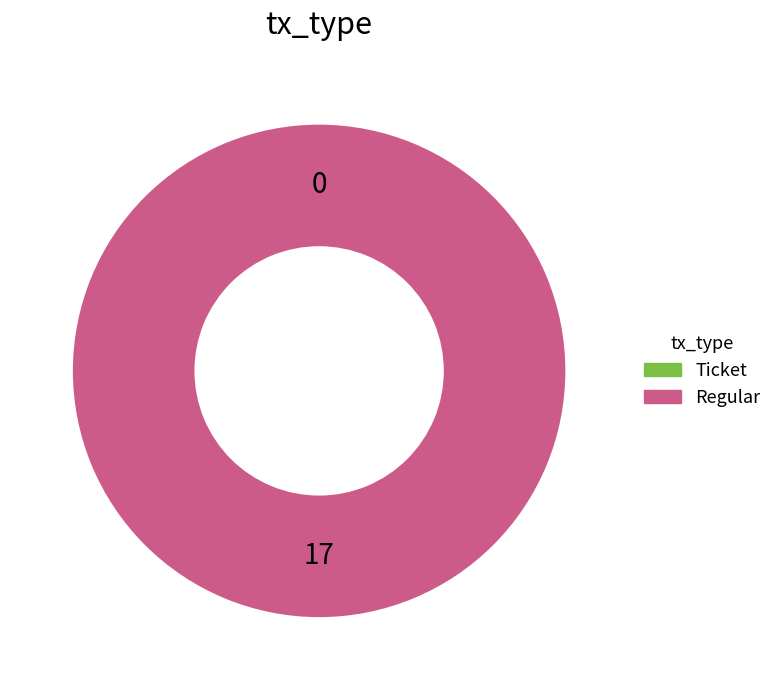

To the nearest percent, what percentage of the pie is Regular?

100%